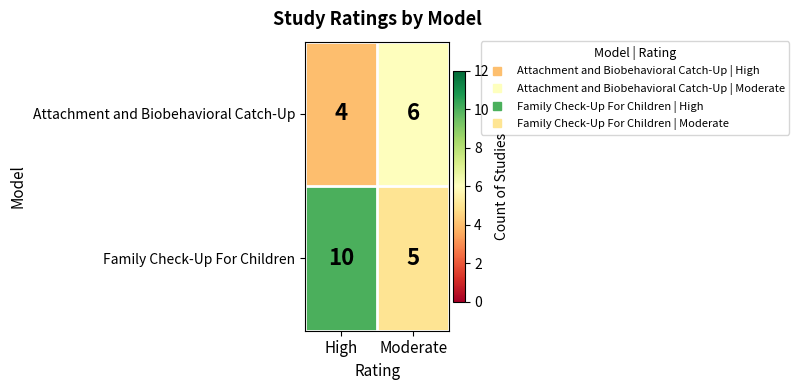

List the series in order of their overall mean, highest first.

Family Check-Up For Children, Attachment and Biobehavioral Catch-Up